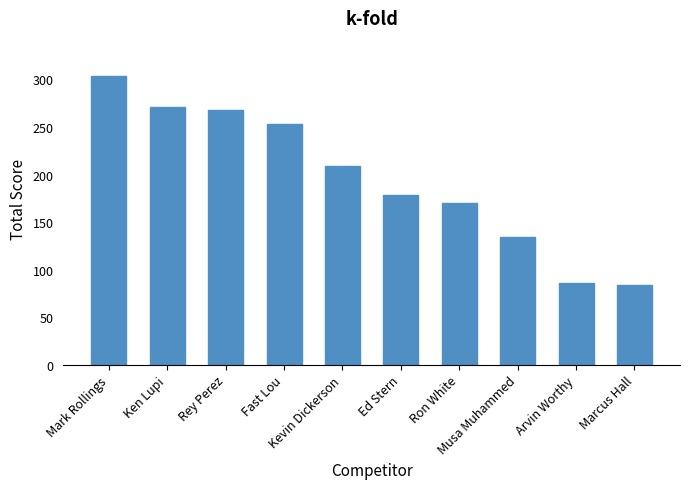

What is the average value?

195.9